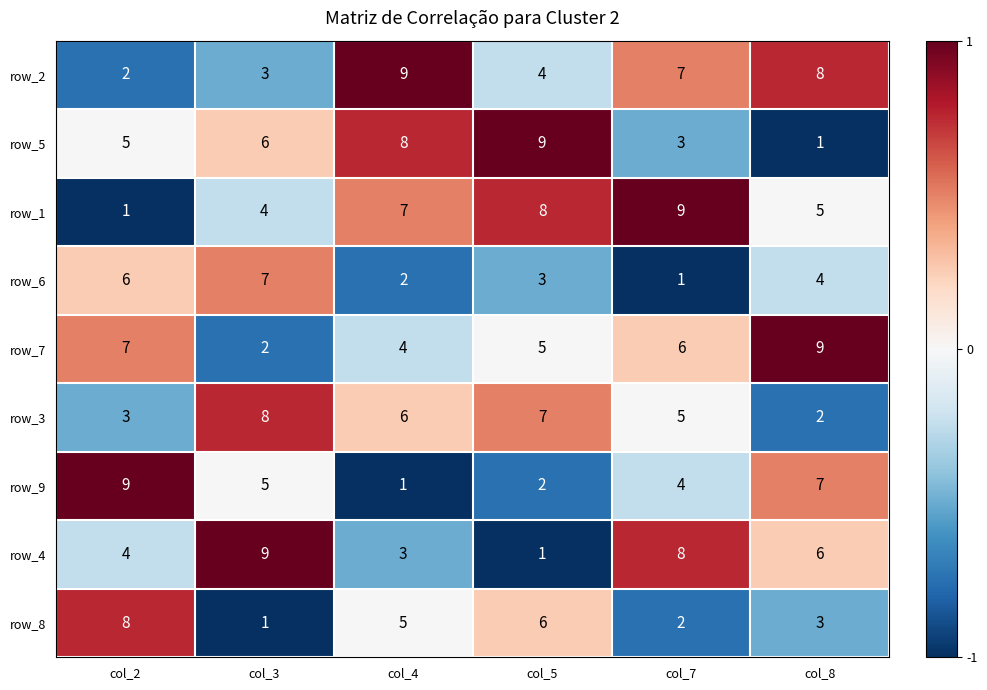

True or false: row_5 has a value of -1.0 at col_8.

False